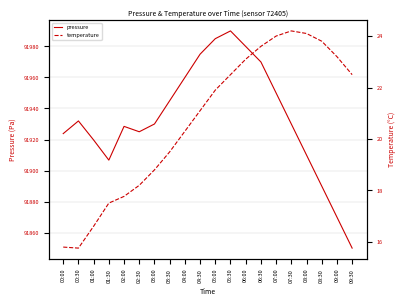

What is the label of the 5th point from the left?

02:00